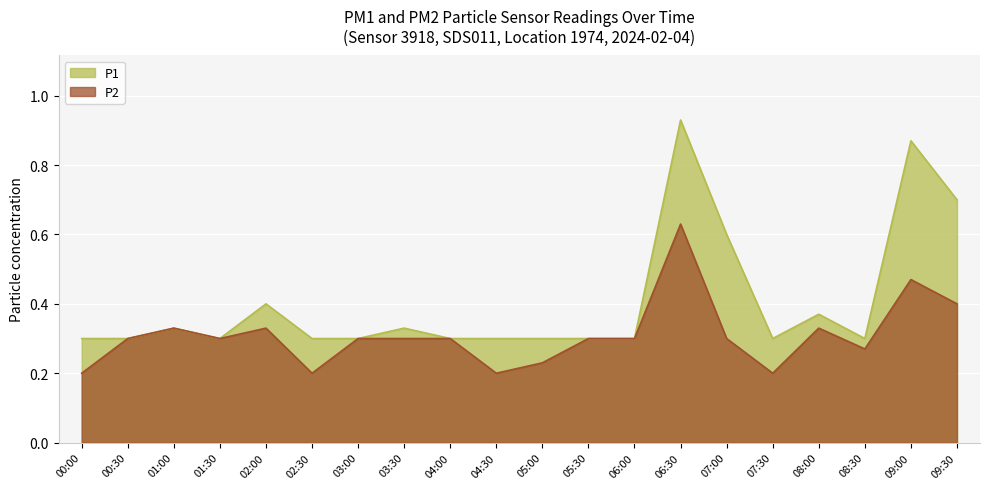

Where is the first local minimum for P2?

01:30